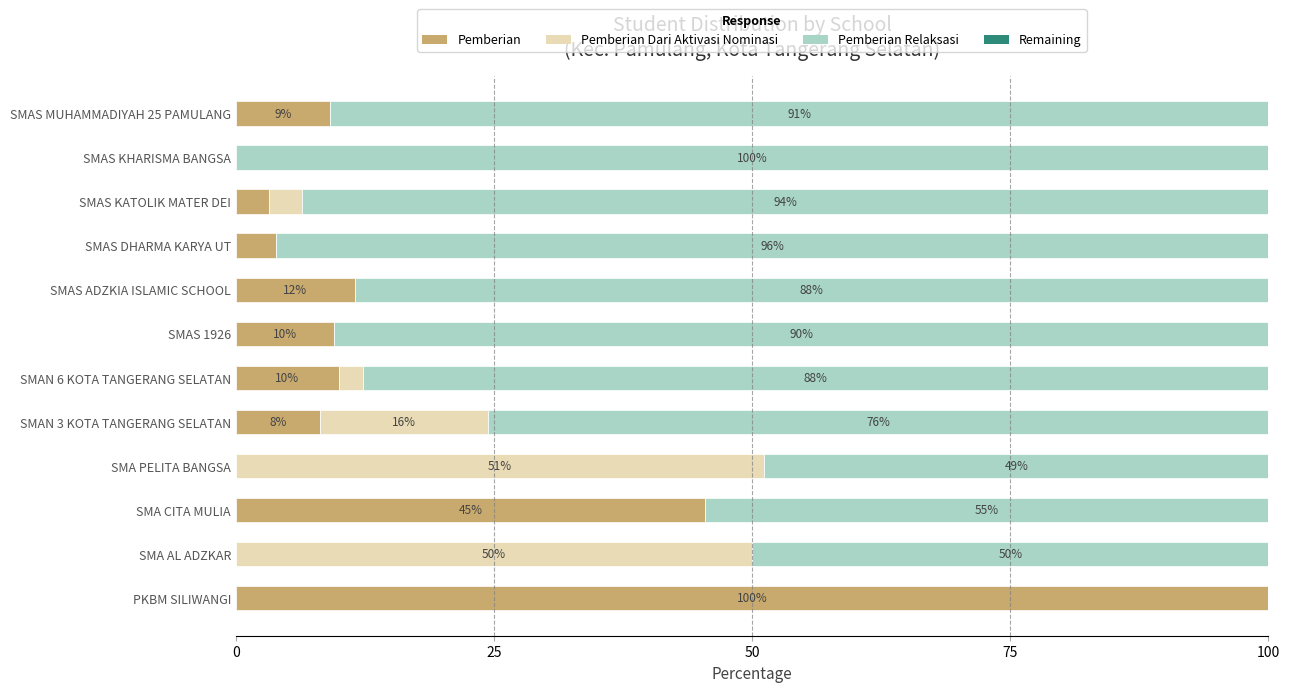

What value does the Pemberian series have at SMA CITA MULIA?

45.5